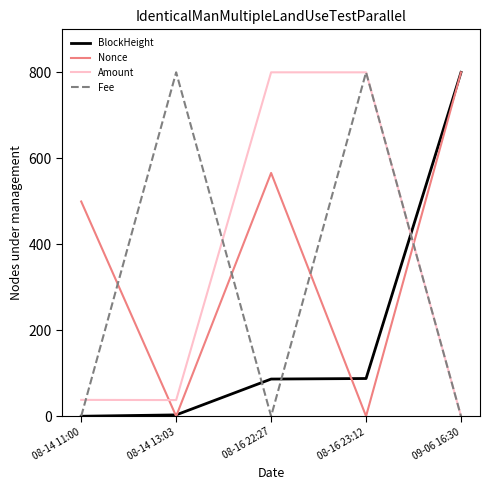

Which series has the largest total across all categories?

Nonce